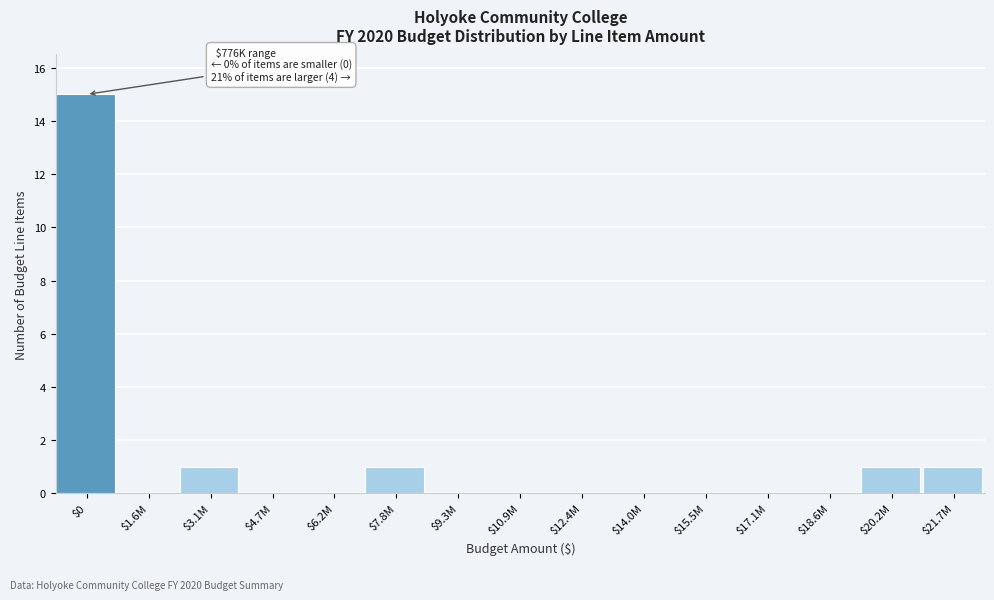

The chart shows a value of 0 at $17.1M. True or false?

True